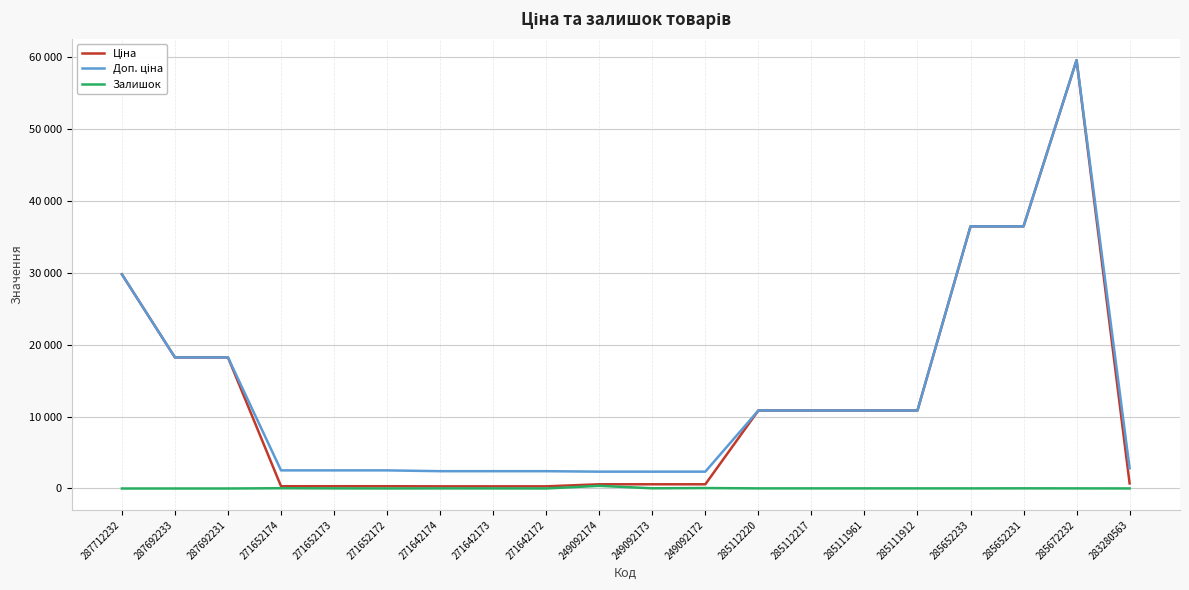

True or false: Доп. ціна and Ціна cross at least once.

False